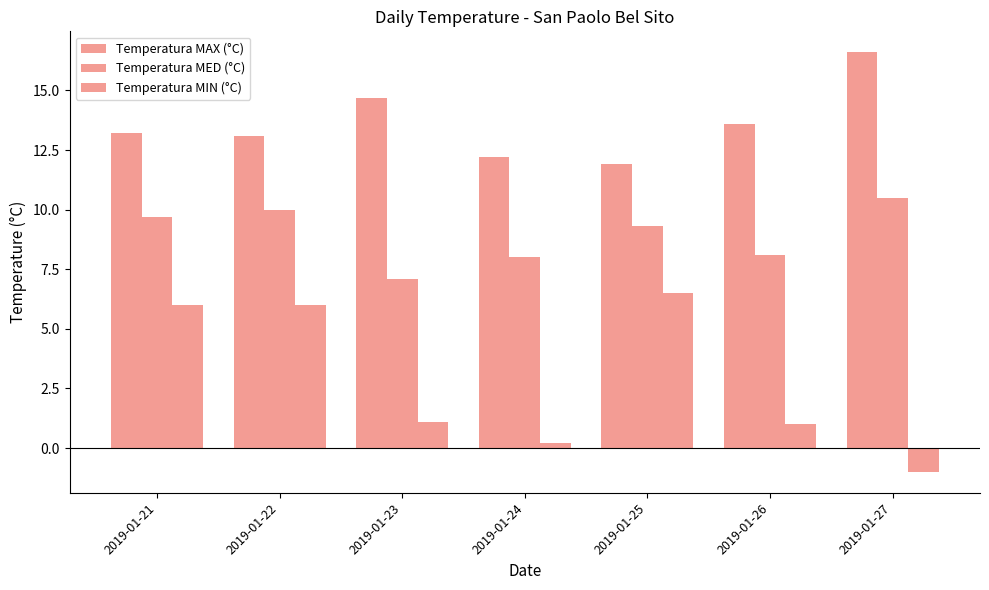

Reading left to right, list all the values displayed in this chart.

Temperatura MAX (°C): 13.2	13.1	14.7	12.2	11.9	13.6	16.6
Temperatura MED (°C): 9.7	10.0	7.1	8.0	9.3	8.1	10.5
Temperatura MIN (°C): 6.0	6.0	1.1	0.2	6.5	1.0	-1.0